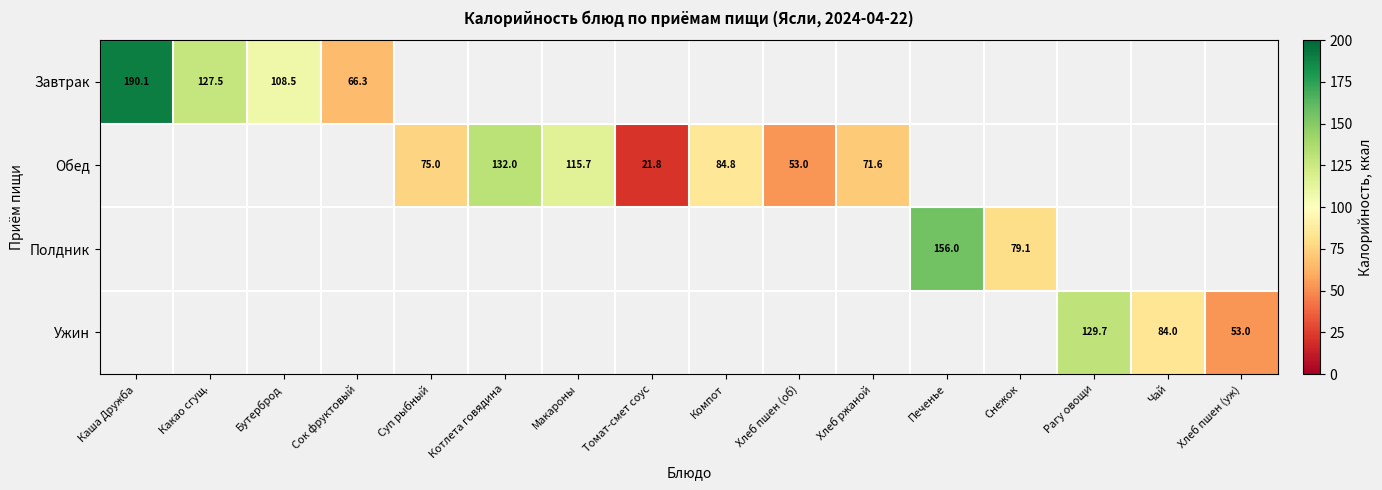

Is it true that Обед equals 115.7 at Макароны?

True